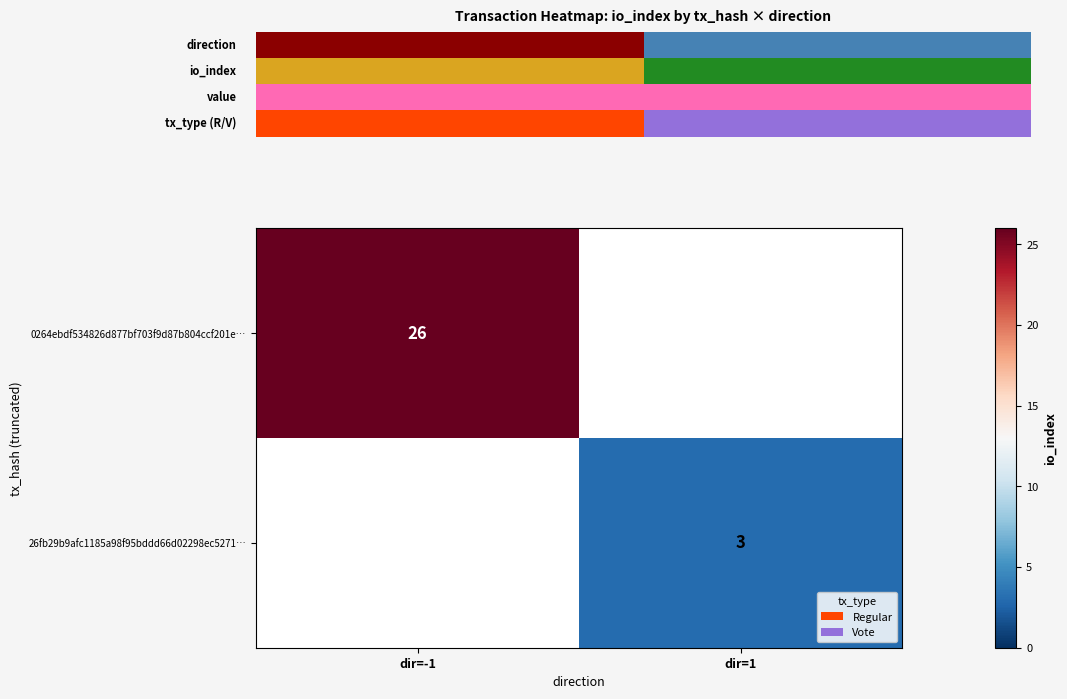

What is the minimum value shown in the chart?

3.0